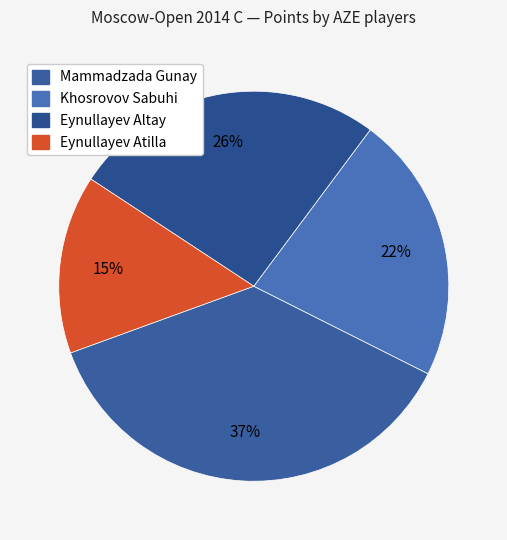

How many segments does this pie chart have?

4